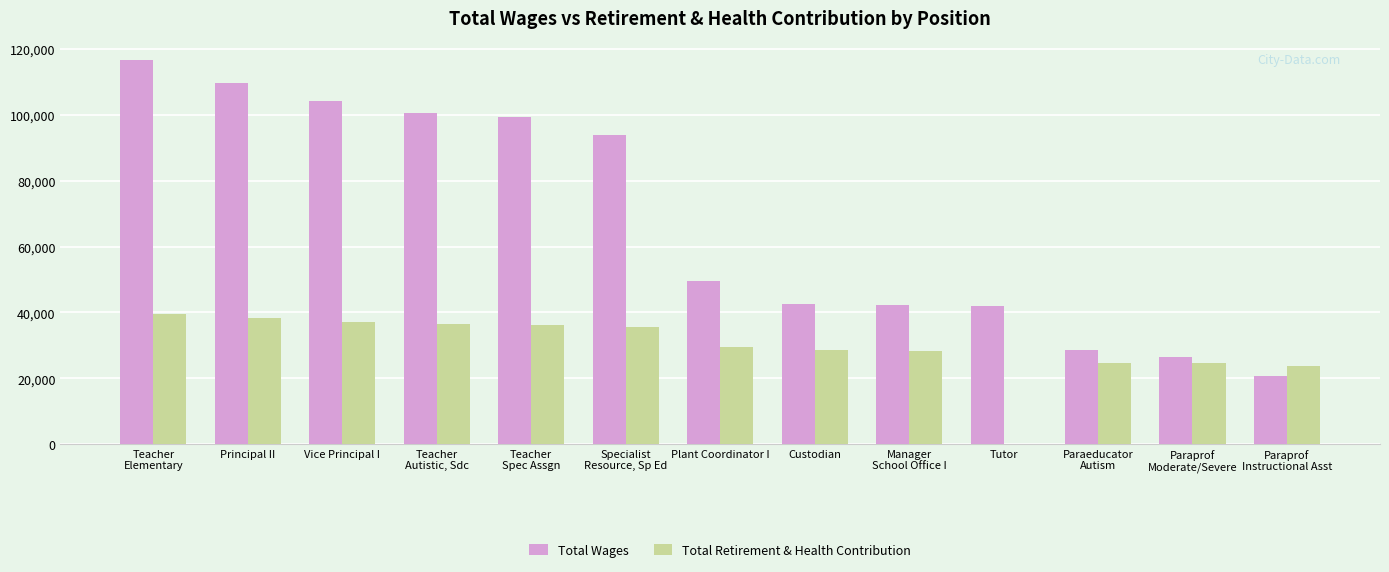

What is the difference between the Total Retirement & Health Contribution values at Plant Coordinator I and Principal II?

8719